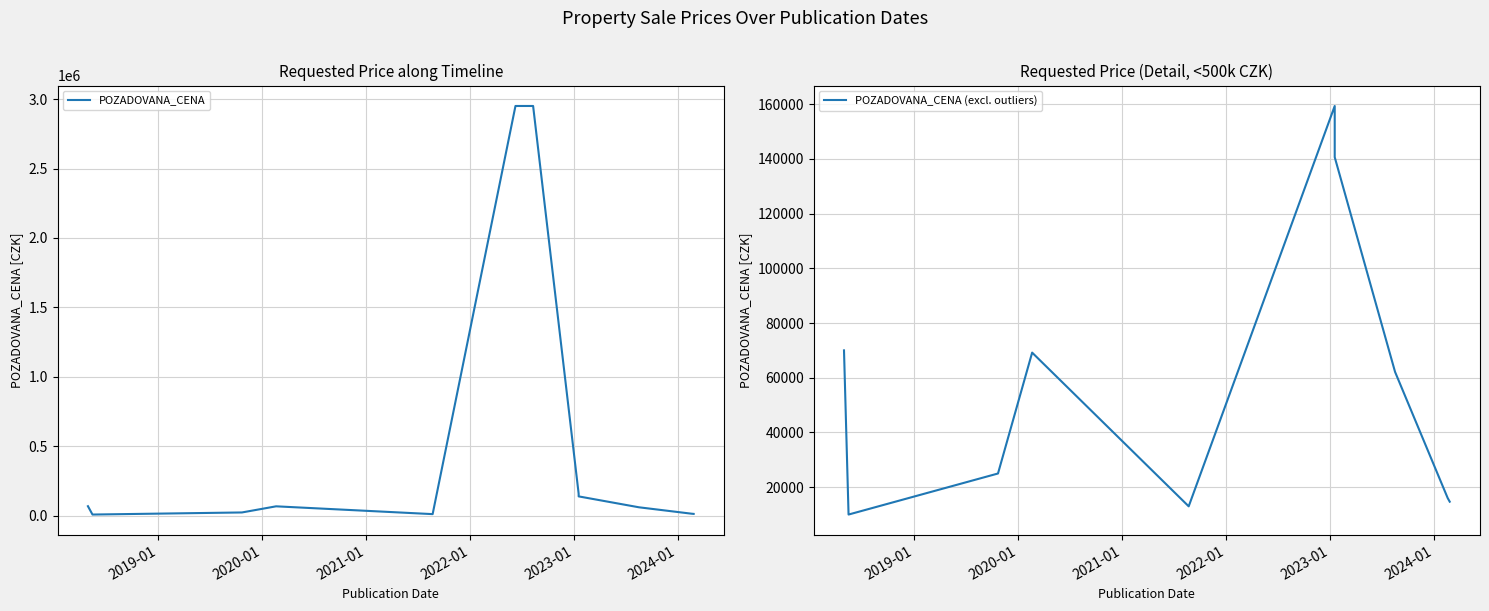

What is the label of the 3rd point from the left?

2019-10-23